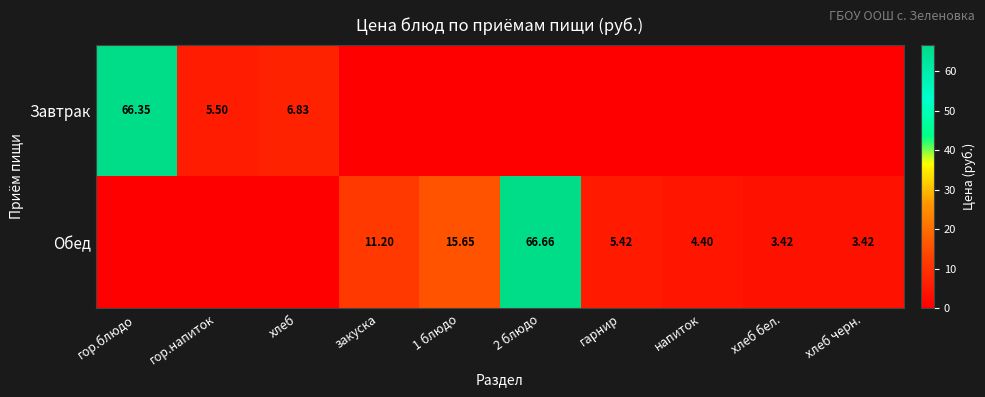

Rank the series by their average value, from highest to lowest.

Обед, Завтрак